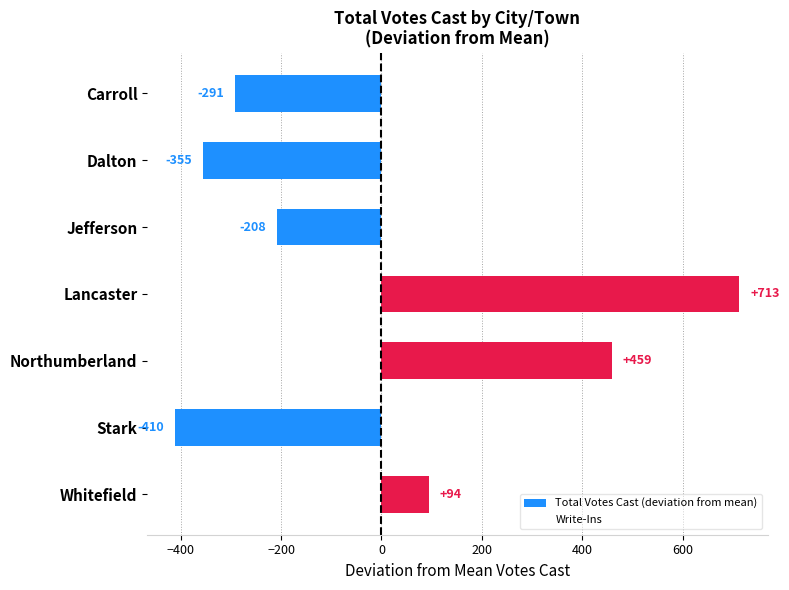

What is the change in value from Northumberland to Whitefield?

-365.0